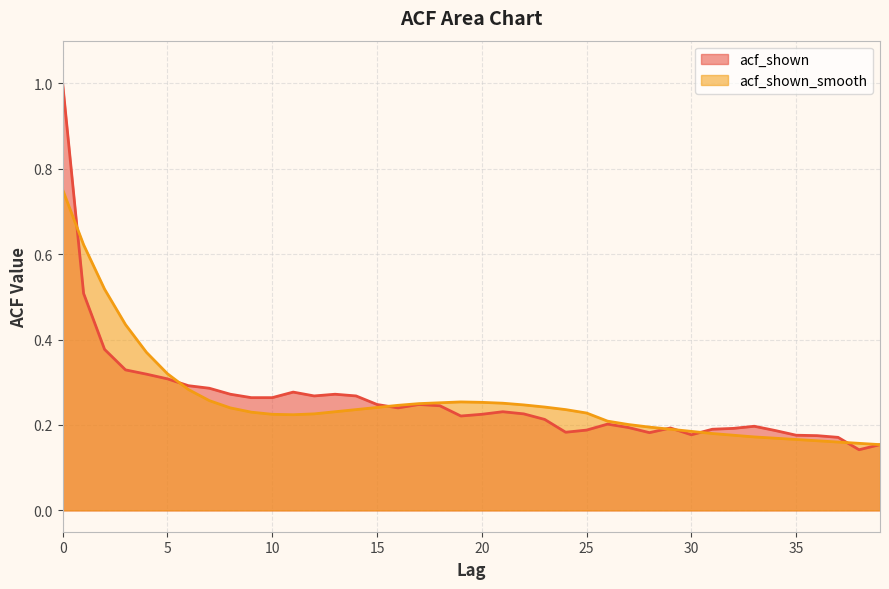

What are all the series names shown in the legend?

acf_shown, acf_shown_smooth